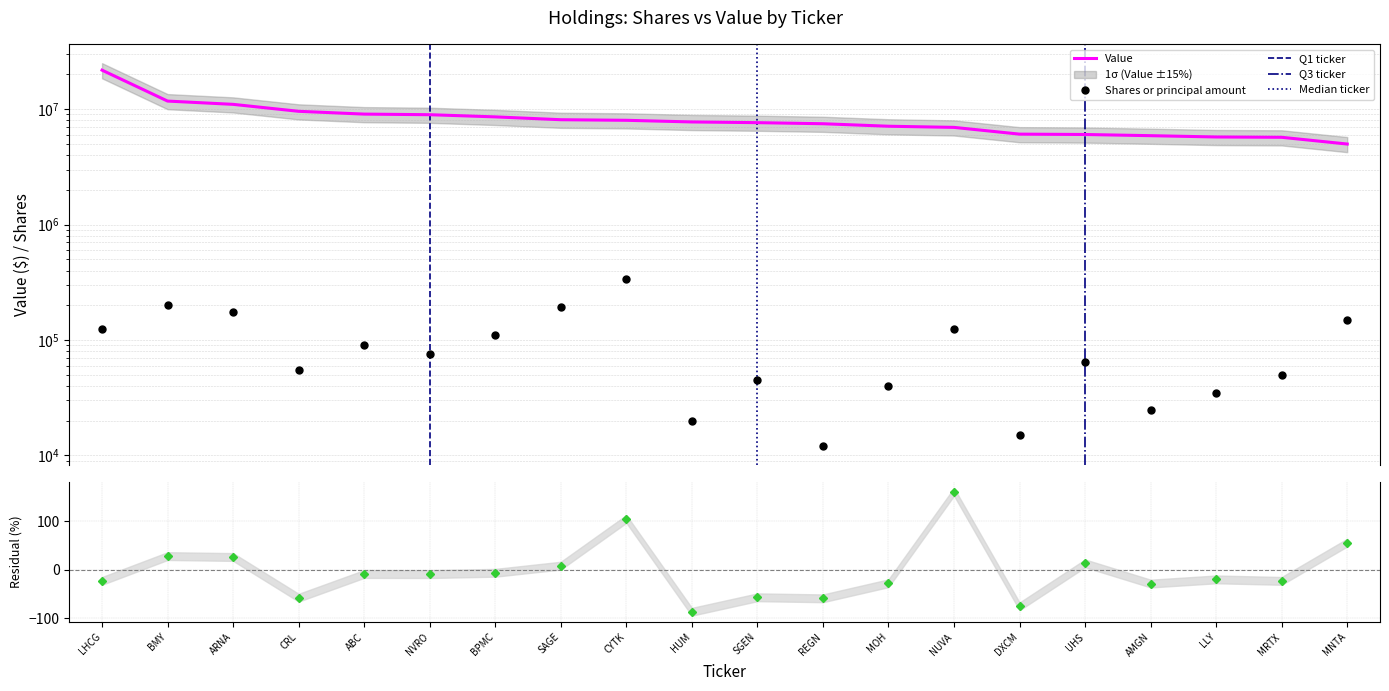

What is the minimum value shown in the chart?

12000